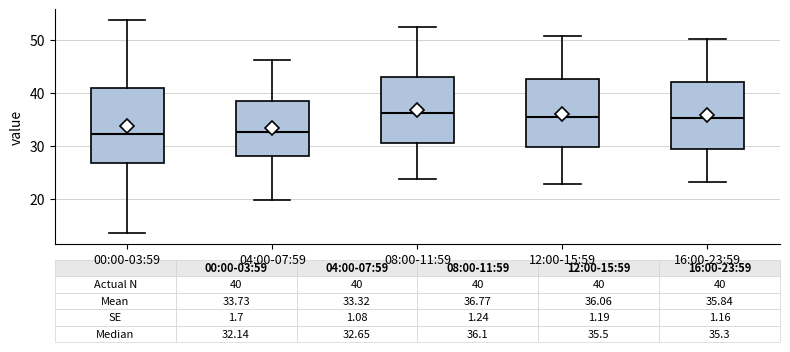

Which box is the tallest, from its lower edge to its upper edge?

00:00-03:59